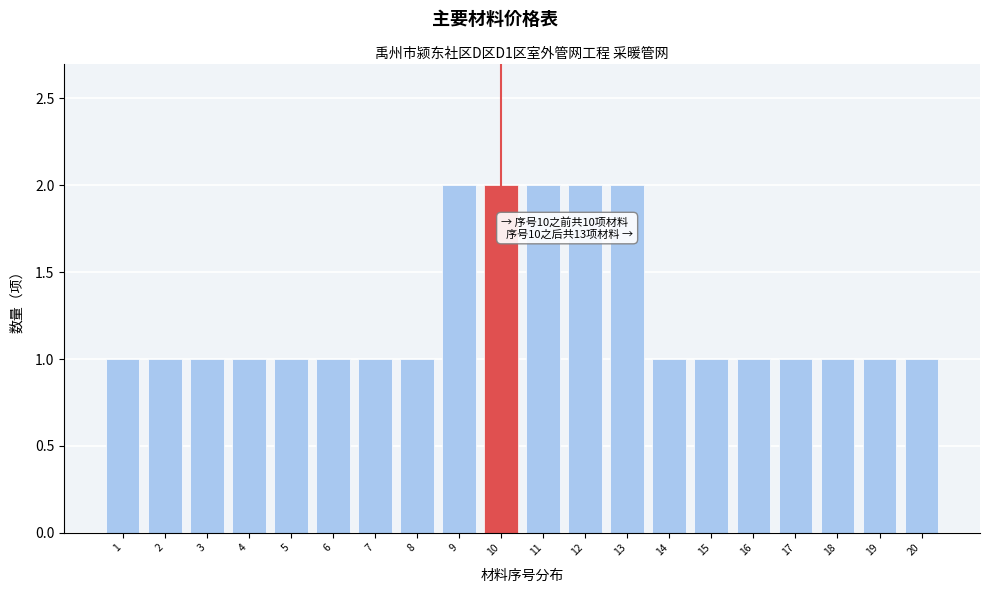

Reading left to right, transcribe all the data shown in this chart.

1	1	1	1	1	1	1	1	2	2	2	2	2	1	1	1	1	1	1	1